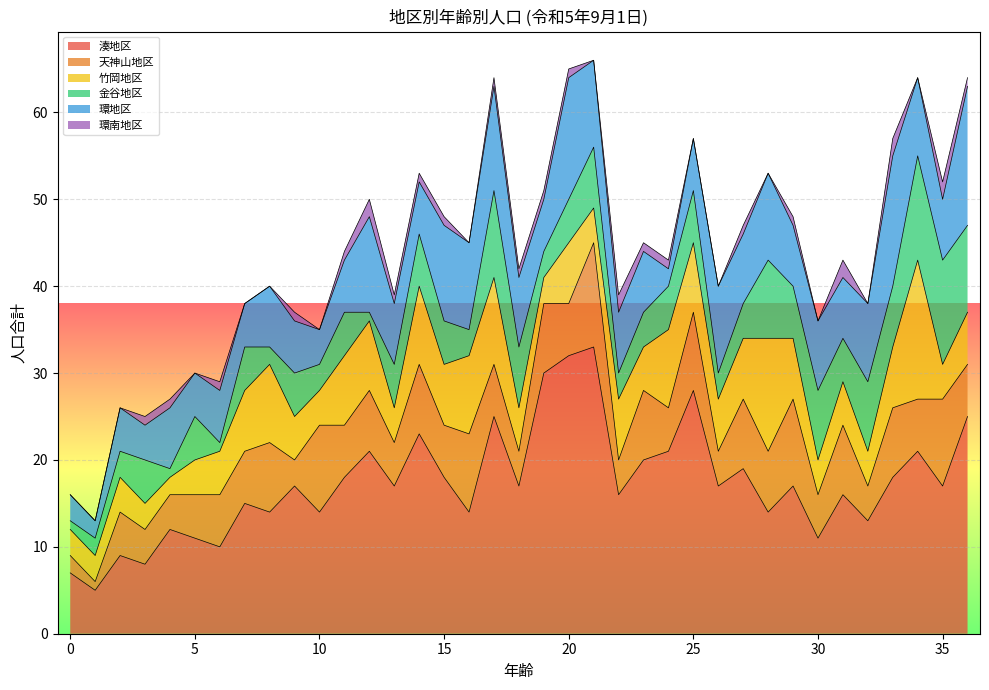

What is the sum of all 環南地区 values?

27